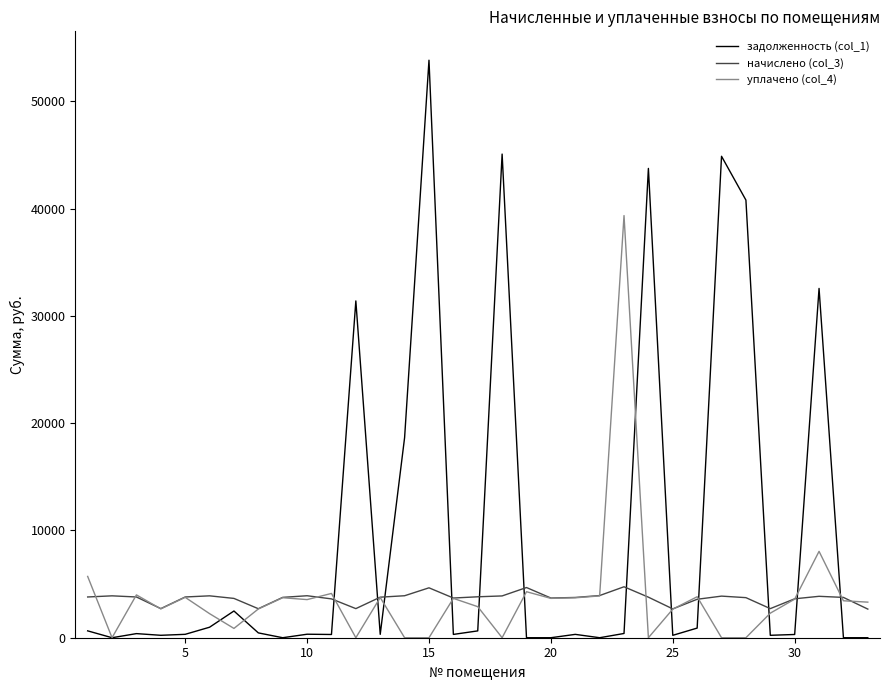

What is the average value of the уплачено (col_4) series?

3810.4